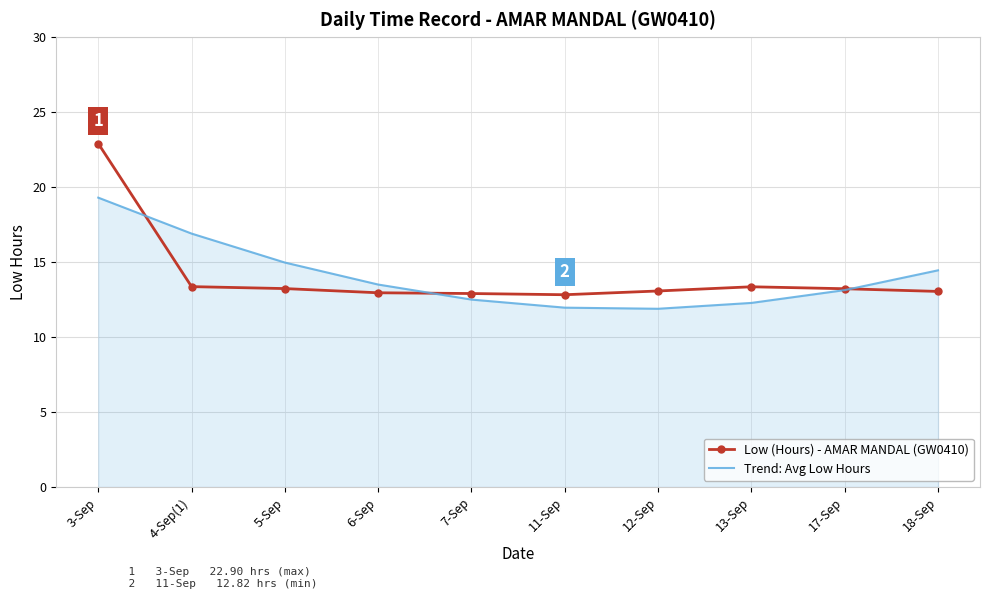

At which category is the sum across all series the highest?

3-Sep